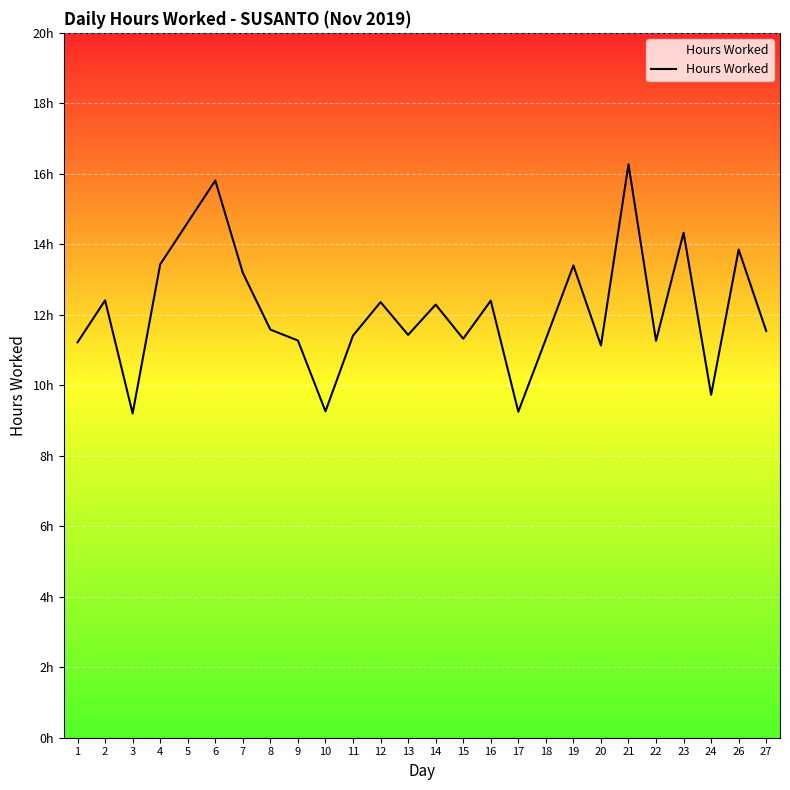

Does the chart display data point markers on the line(s)?

No